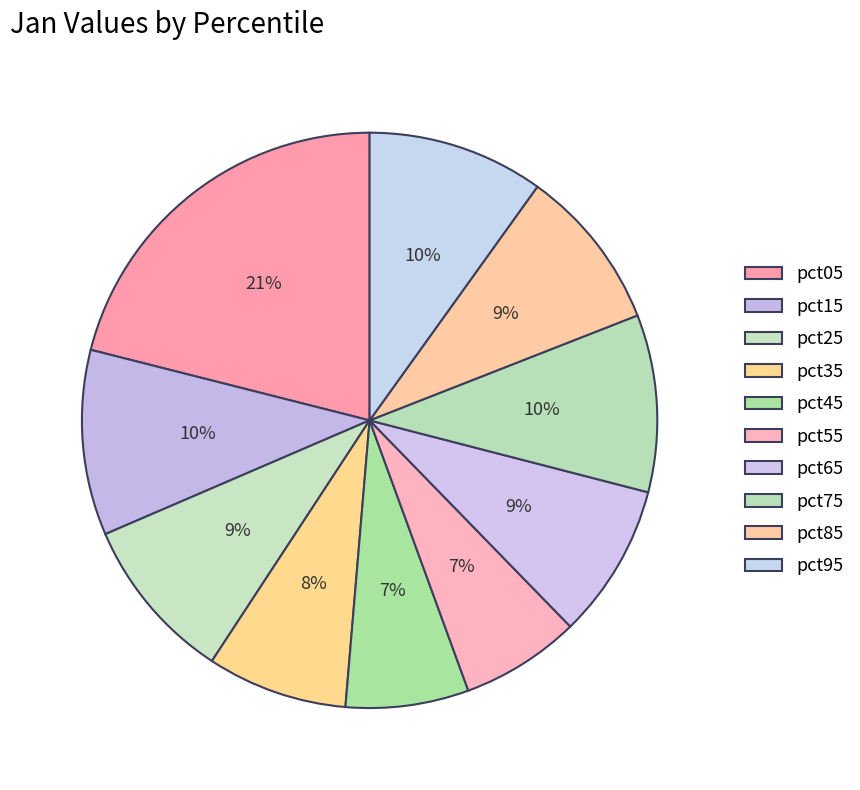

To the nearest percent, what is the difference between the largest and smallest slice percentages?

14%